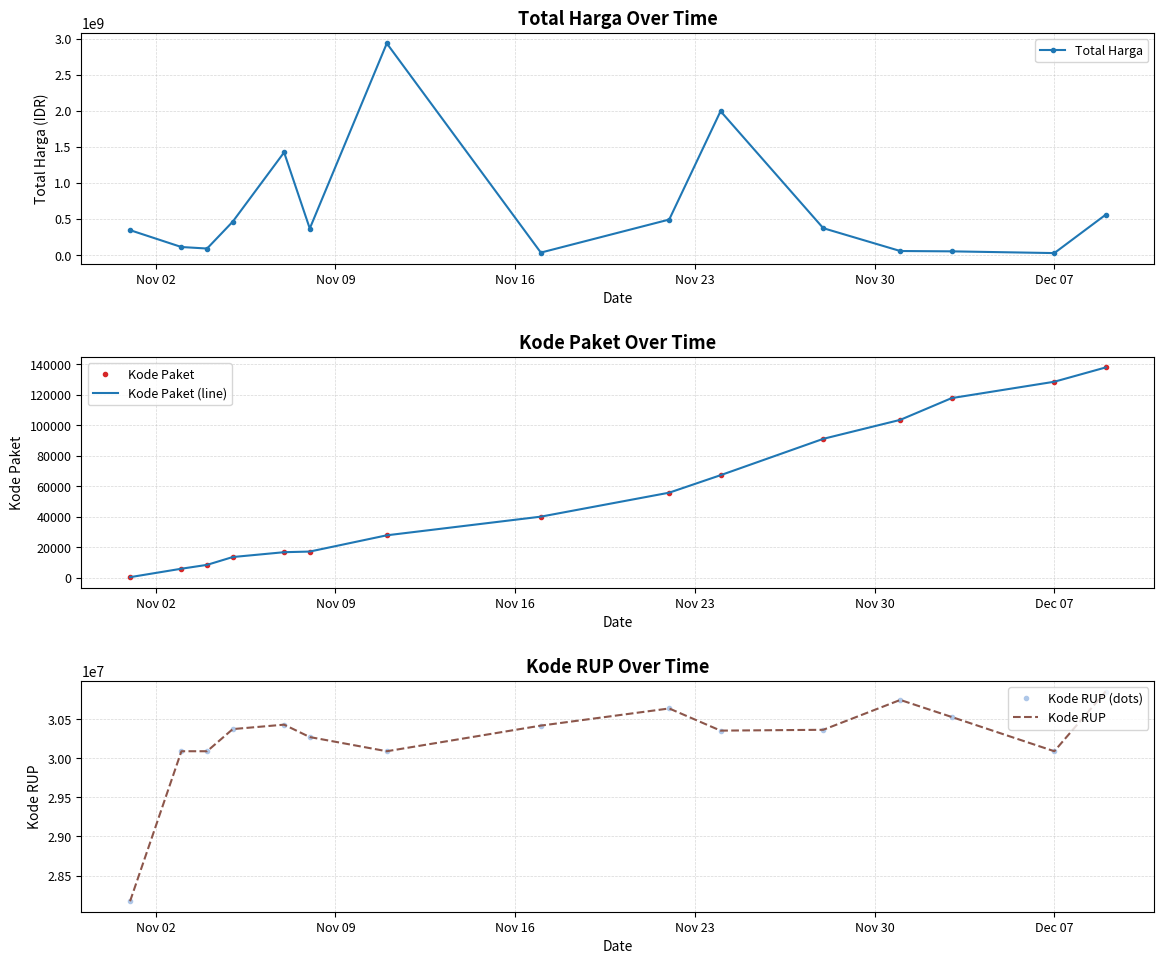

What is the maximum value shown in the chart?

2938753240